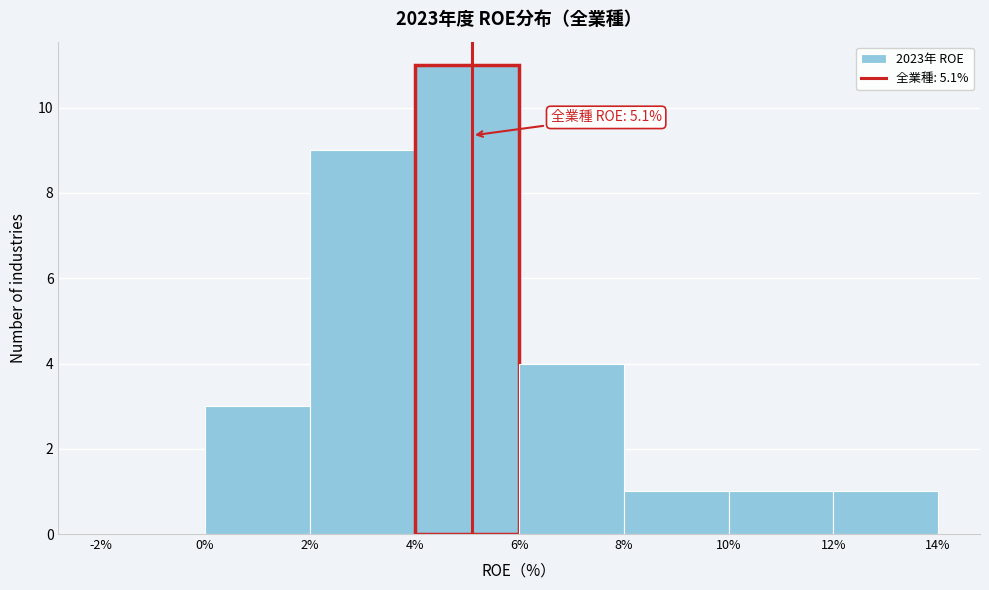

Over which range of the x-axis is the bar tallest?

4% to 6%